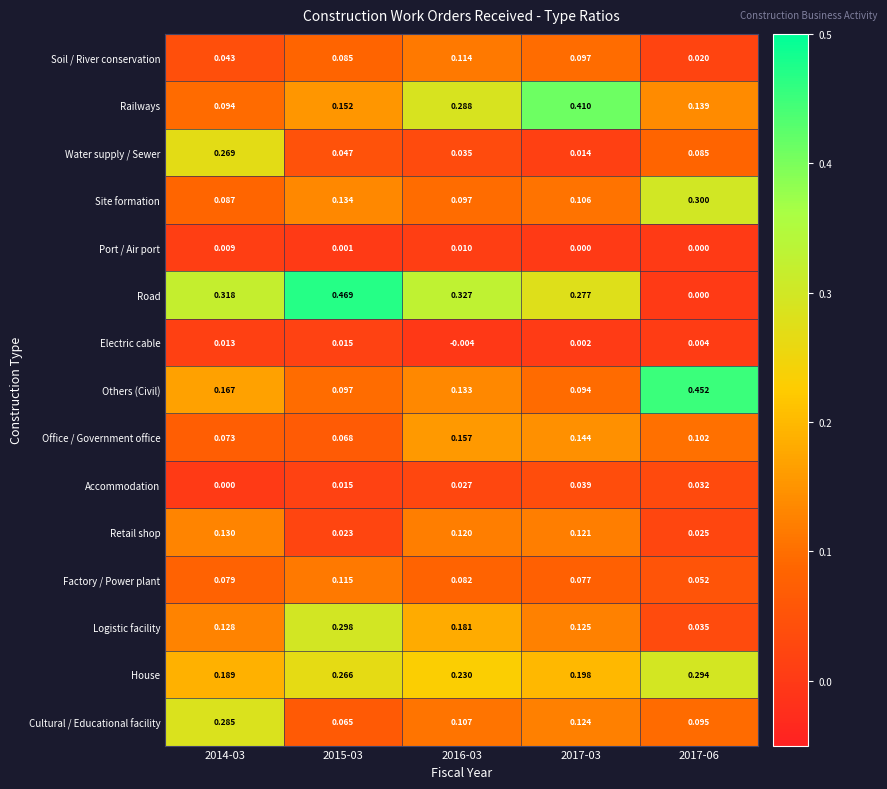

Is the value of Soil / River conservation at 2017-03 greater than the value of Railways at 2014-03?

Yes